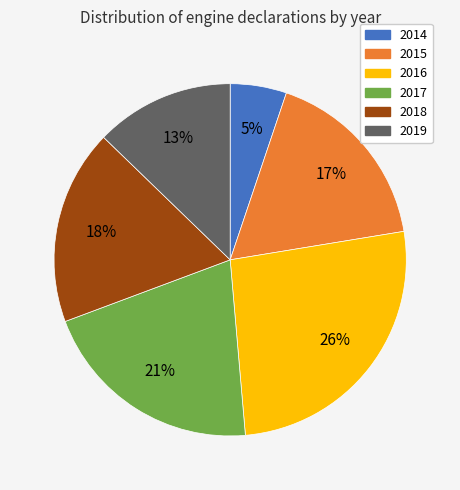

To the nearest percent, what percentage of the pie is 2017?

21%